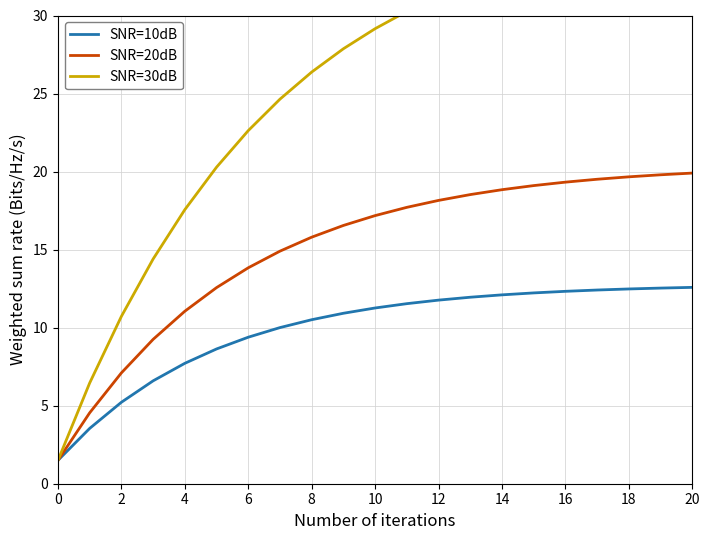

Count the number of categories in the chart.

21